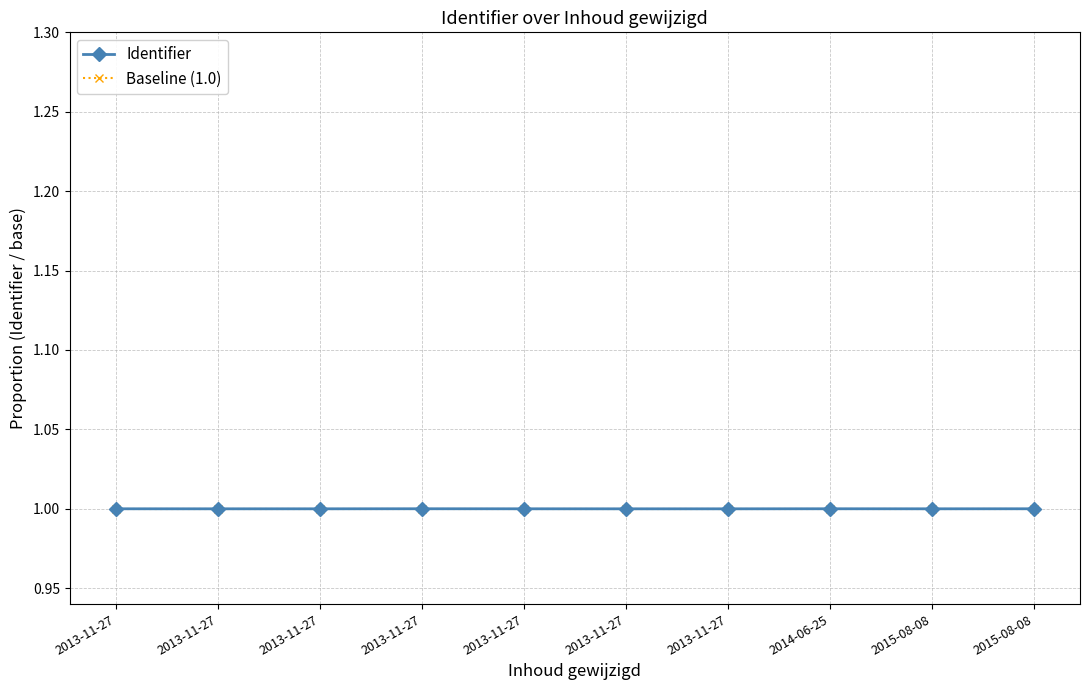

At how many categories does at least one series exceed 1?

3